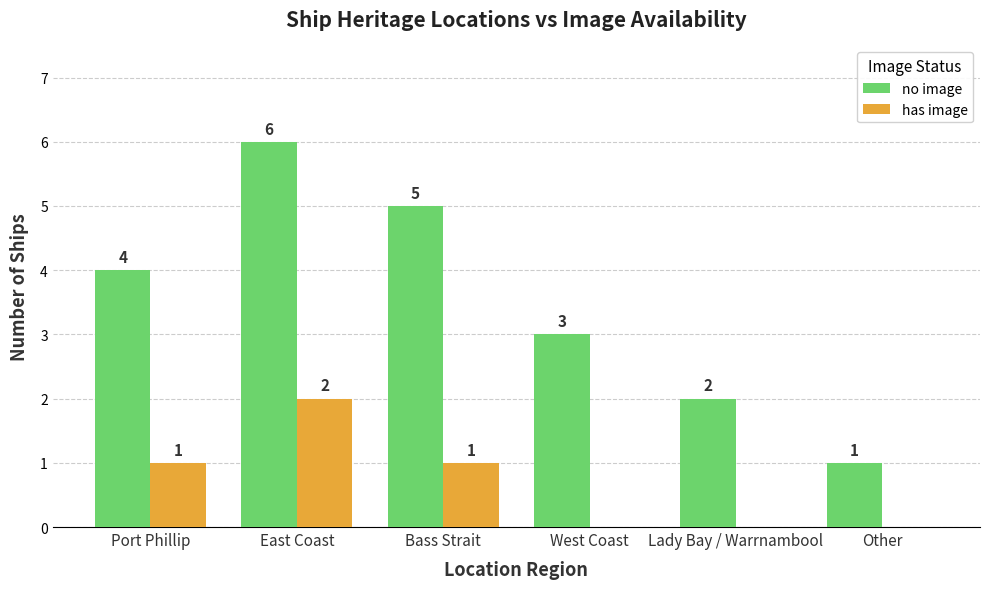

How many groups of bars are there?

6